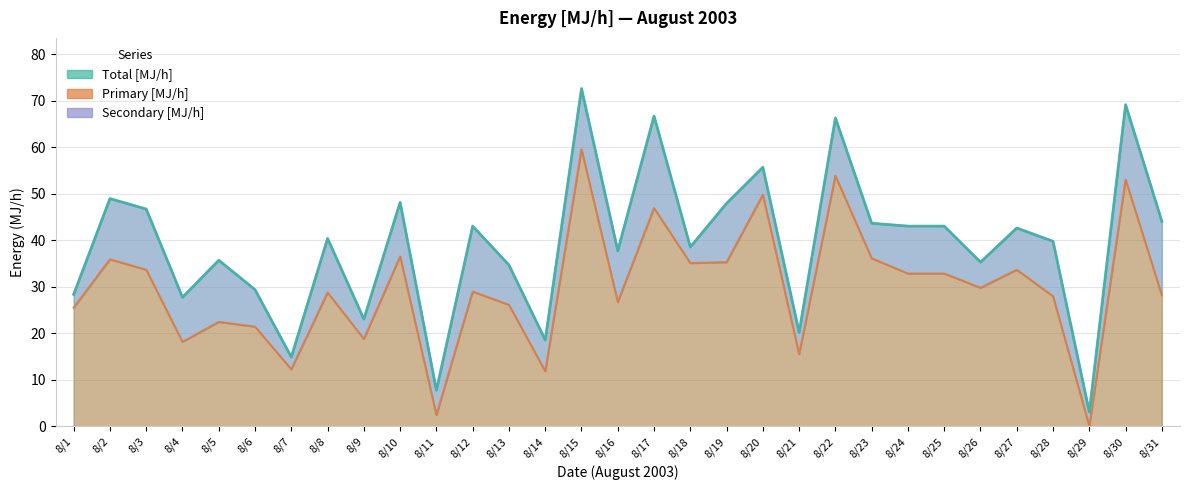

The Total [MJ/h] series shows 66.9 at 8/23. True or false?

False